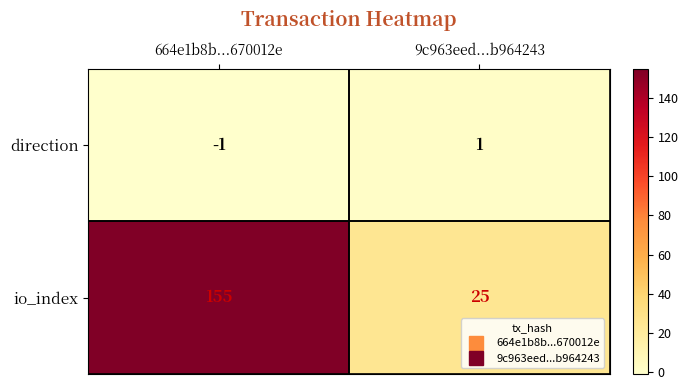

What is the minimum value shown in the chart?

-1